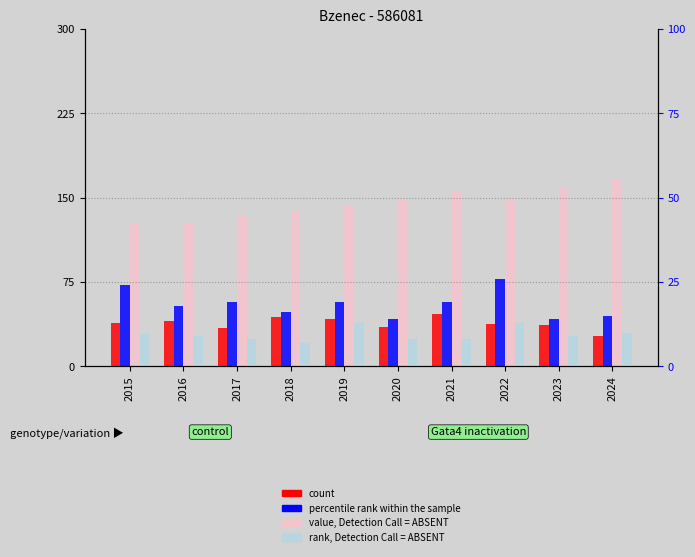

Reading right to left, extract all data points from this chart.

count: 2024=27.0	2023=37.0	2022=38.0	2021=47.0	2020=35.0	2019=42.0	2018=44.0	2017=34.0	2016=40.0	2015=39.0
value, Detection Call = ABSENT: 2024=166.2	2023=159.9	2022=148.9	2021=154.8	2020=148.2	2019=142.3	2018=137.0	2017=133.9	2016=126.6	2015=127.4
percentile rank within the sample: 2024=15.0	2023=14.0	2022=26.0	2021=19.0	2020=14.0	2019=19.0	2018=16.0	2017=19.0	2016=18.0	2015=24.0
rank, Detection Call = ABSENT: 2024=10.0	2023=9.0	2022=13.0	2021=8.0	2020=8.0	2019=13.0	2018=7.0	2017=8.0	2016=9.0	2015=10.0